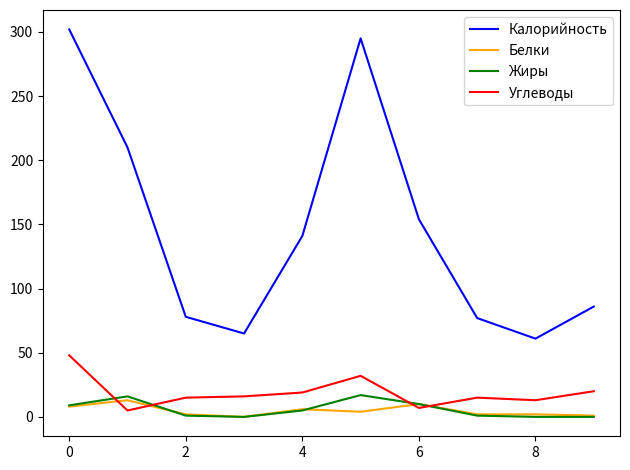

At how many categories does at least one series exceed 212?

2